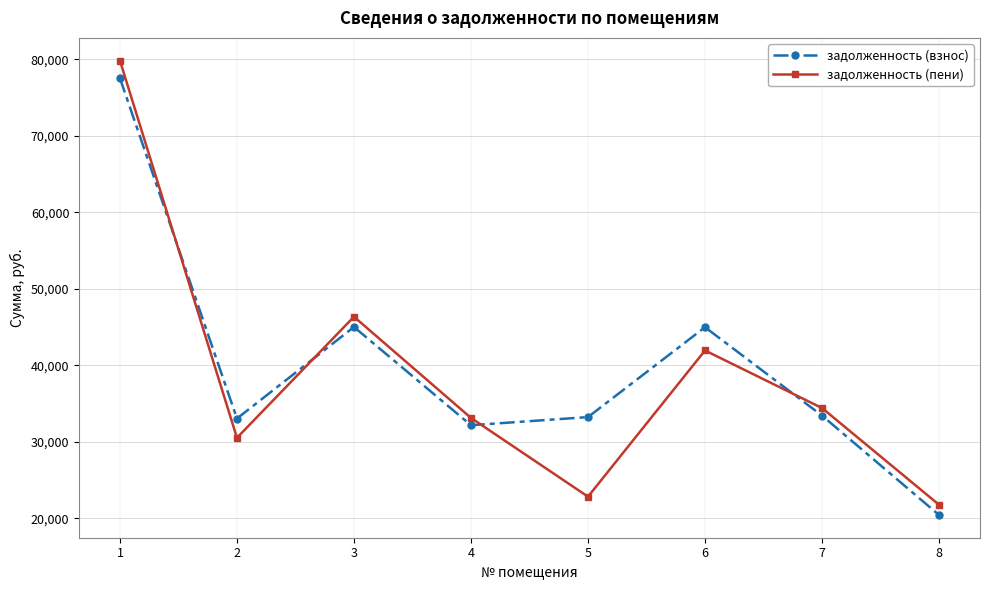

What is the total value across all series at 8?

42249.7